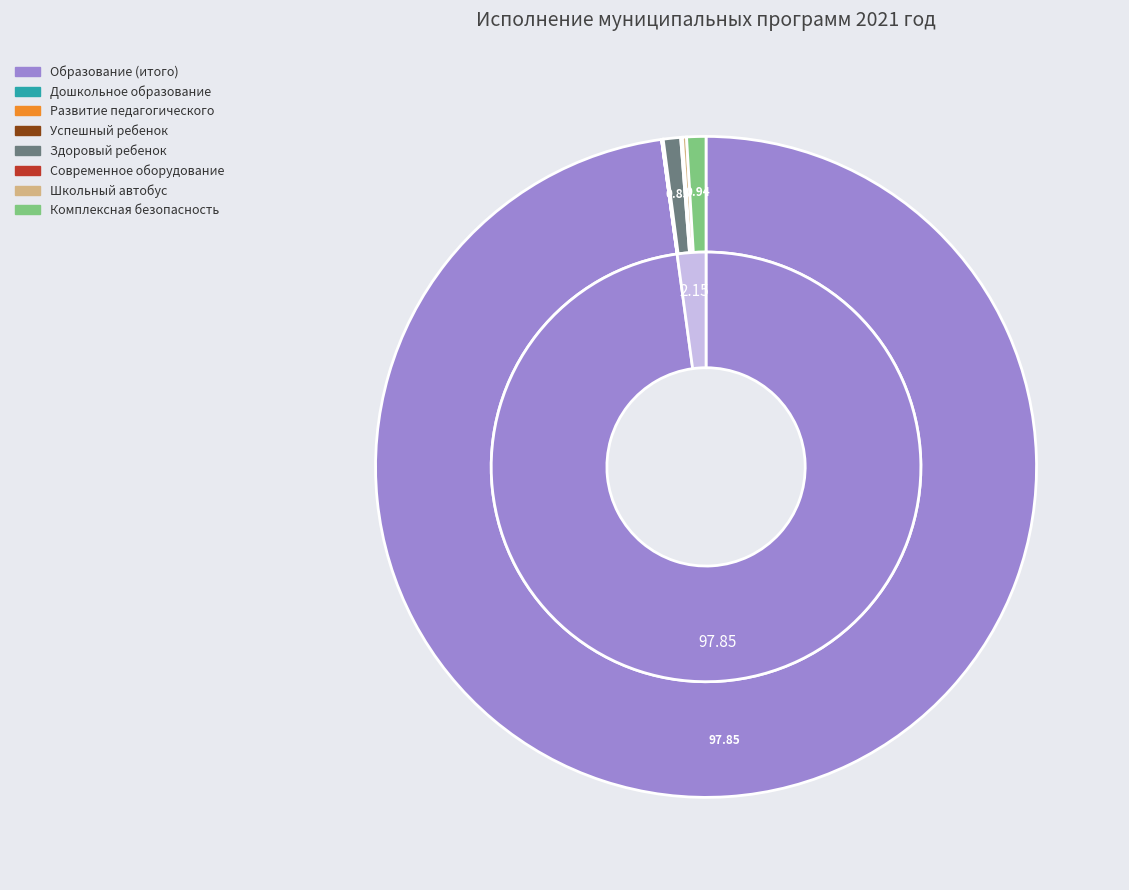

What is the smallest slice in the pie chart?

Подпрограмма Дошкольное образование